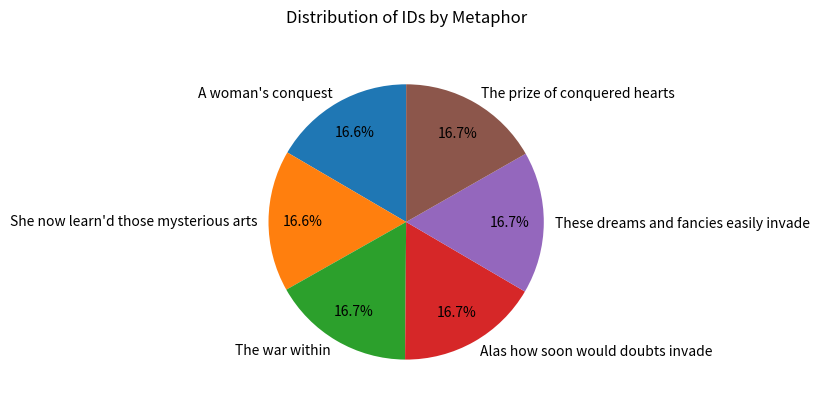

Do The prize of conquered hearts and Alas how soon would doubts invade together represent more than half of the pie?

No